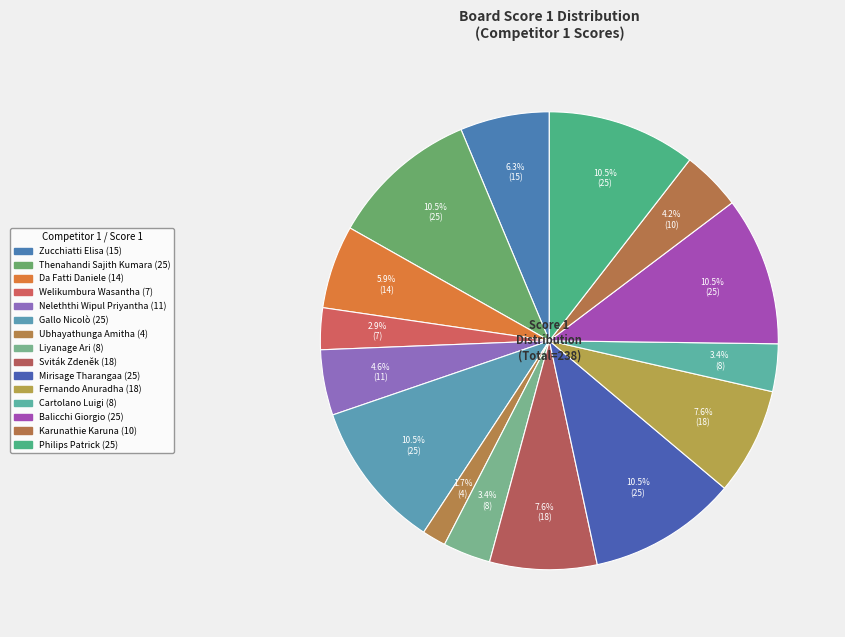

Which category has the smallest portion of the pie?

Ubhayathunga Amitha